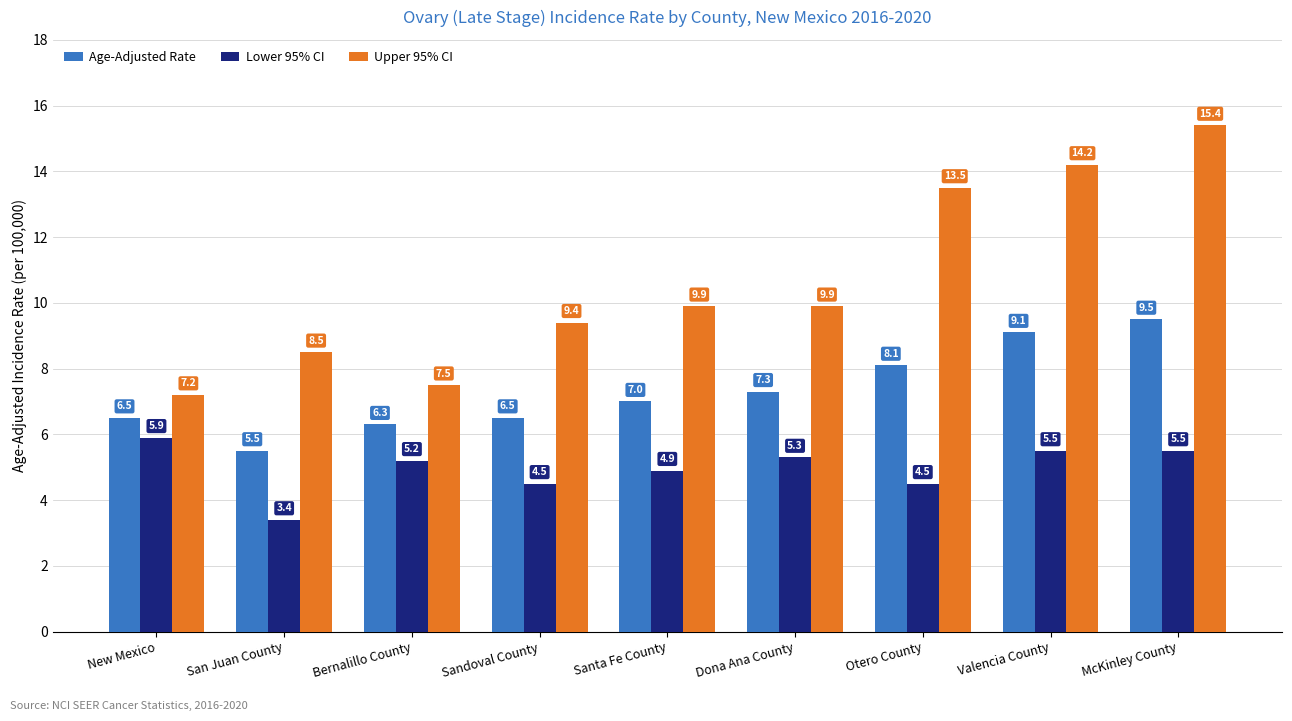

What is the value of the Lower 95% CI bar at the 8th from the left?

5.5